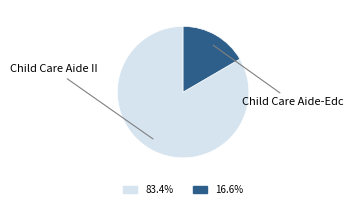

How many segments does this pie chart have?

2